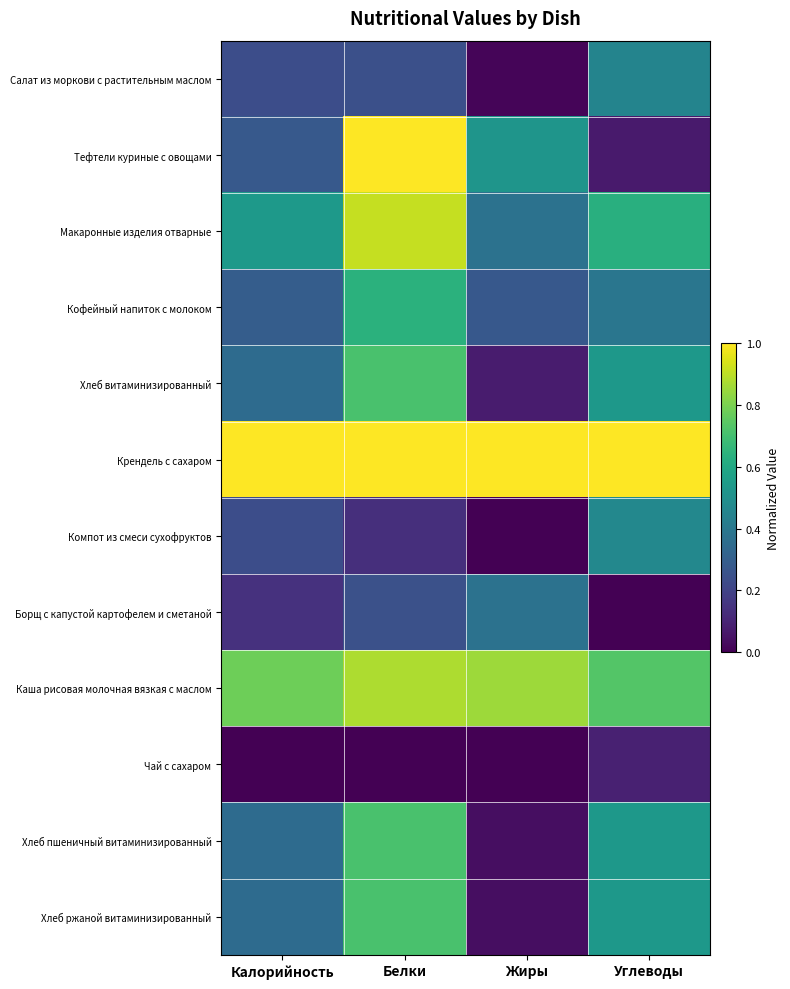

List the series in order of their peak value, highest first.

Тефтели куриные с овощами, Крендель с сахаром, Макаронные изделия отварные, Каша рисовая молочная вязкая с маслом, Хлеб витаминизированный, Хлеб пшеничный витаминизированный, Хлеб ржаной витаминизированный, Кофейный напиток с молоком, Компот из смеси сухофруктов, Салат из моркови с растительным маслом, Борщ с капустой картофелем и сметаной, Чай с сахаром